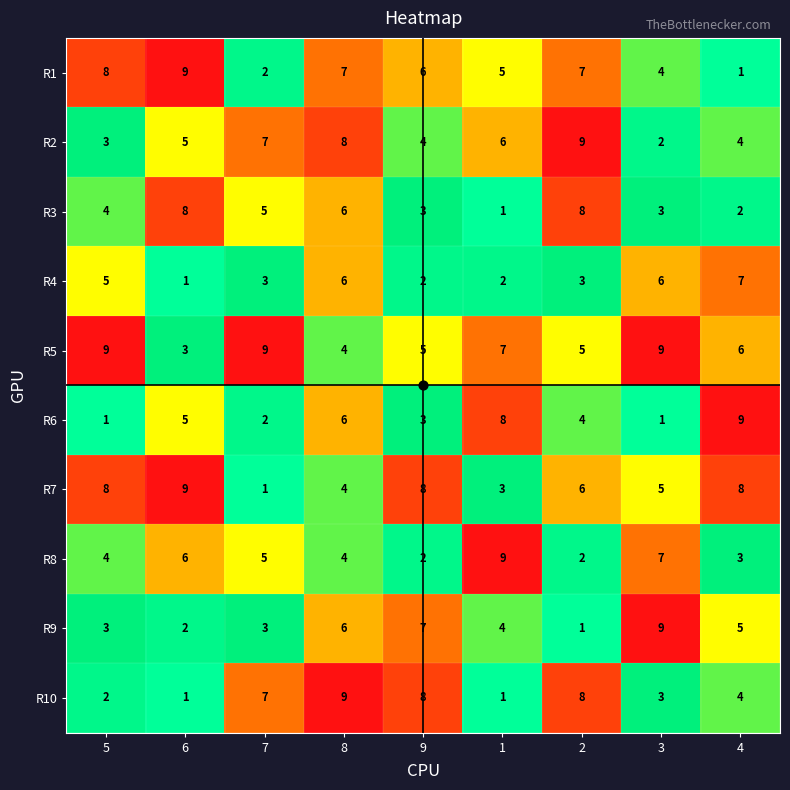

What is the difference between the highest and lowest values at 1?

8